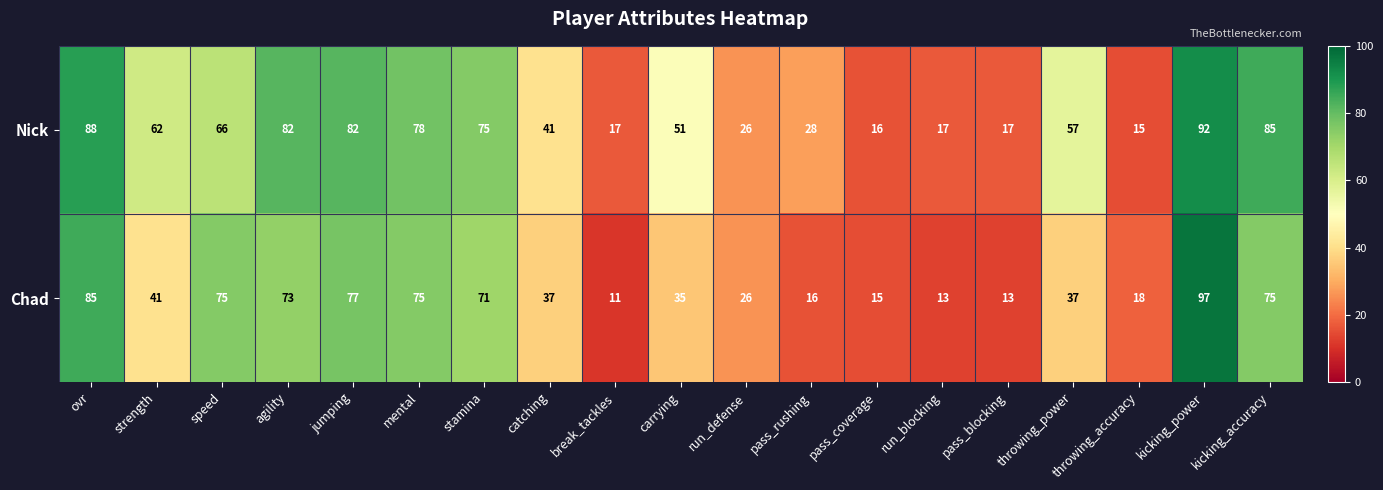

Is it true that Chad equals 19 at run_blocking?

False